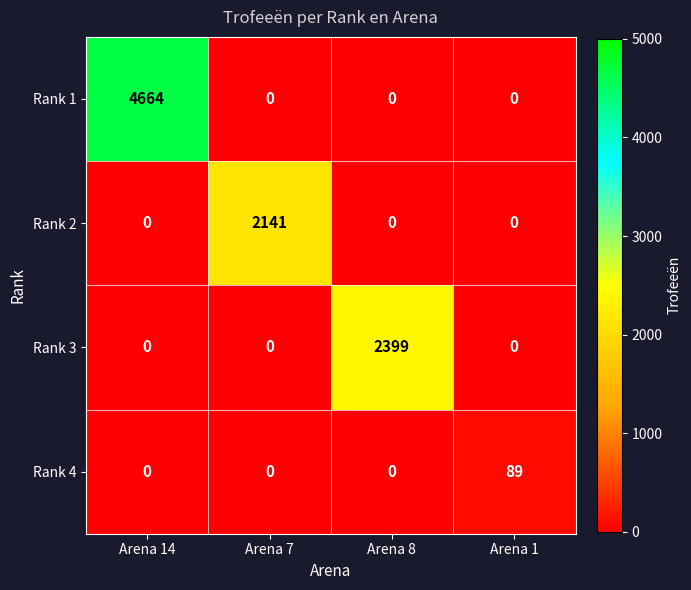

List the series in order of their peak value, highest first.

Rank 1, Rank 3, Rank 2, Rank 4